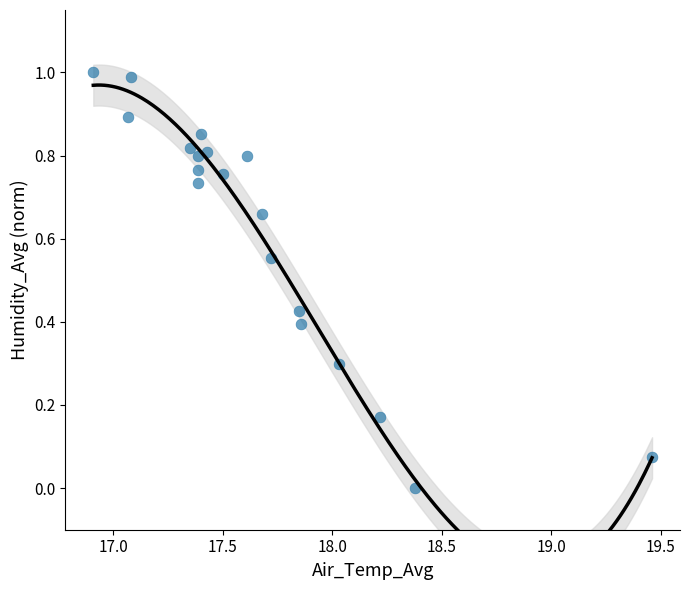

What is the range of Y values (max minus min)?

1.0